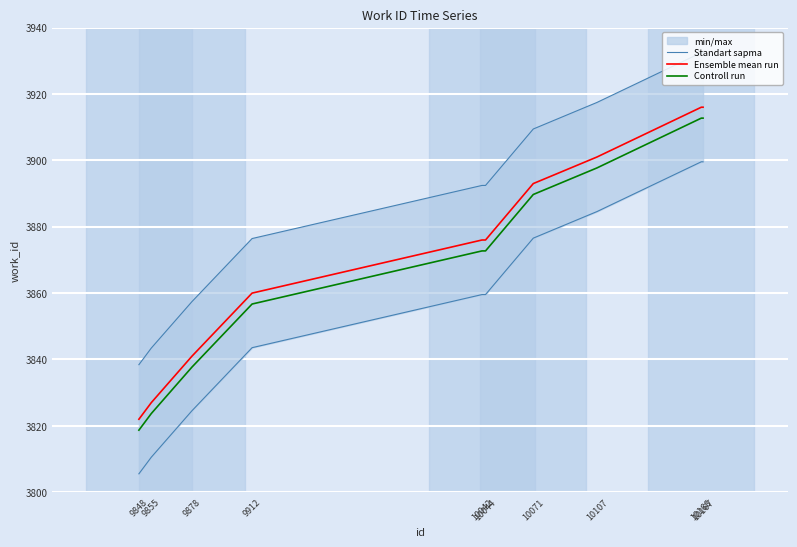

True or false: Controll run and Standart sapma cross at least once.

False